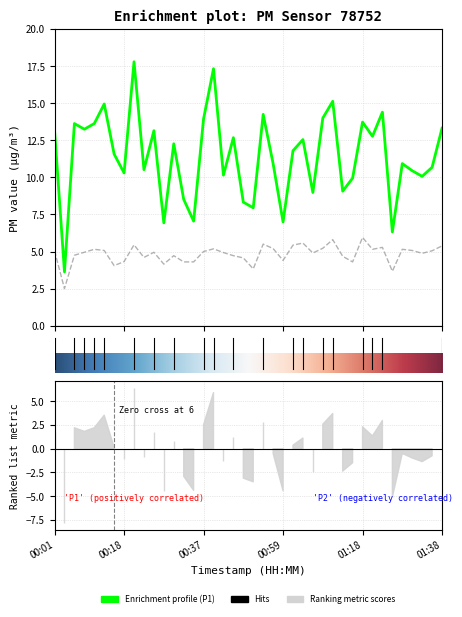

At which label does P2 first exceed 4?

00:01